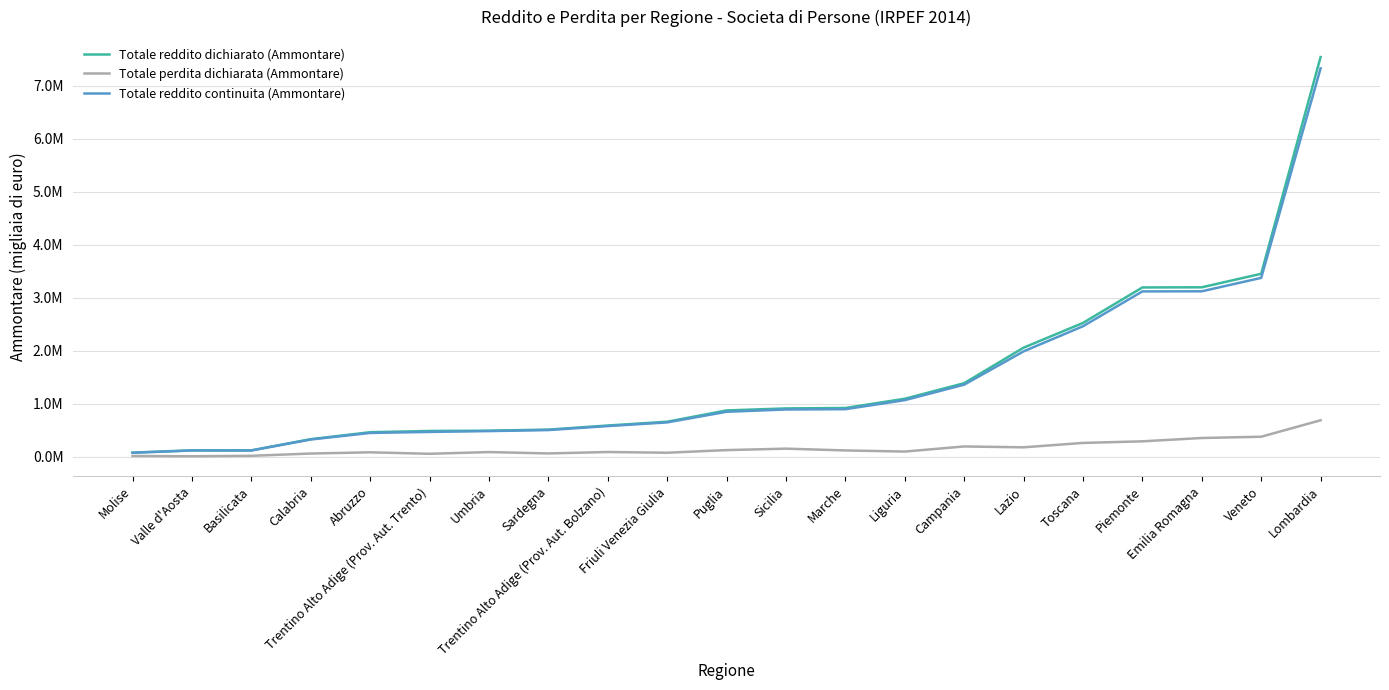

Reading left to right, extract all data points from this chart.

Totale reddito dichiarato (Ammontare): 76970	119742	119807	331060	462178	485560	491084	511584	588634	660100	872926	911086	919472	1093516	1387337	2057086	2524274	3193596	3196429	3451637	7540771
Totale perdita dichiarata (Ammontare): 13510	8104	16677	60036	82880	54981	87576	61601	88600	74951	124706	151950	118401	96872	193578	177004	260045	290156	352910	376955	687618
Totale reddito continuita (Ammontare): 74264	117462	116925	324539	448233	467633	483189	502617	577922	647207	847454	890932	896590	1067248	1359603	1987210	2461795	3118959	3121250	3374434	7327799